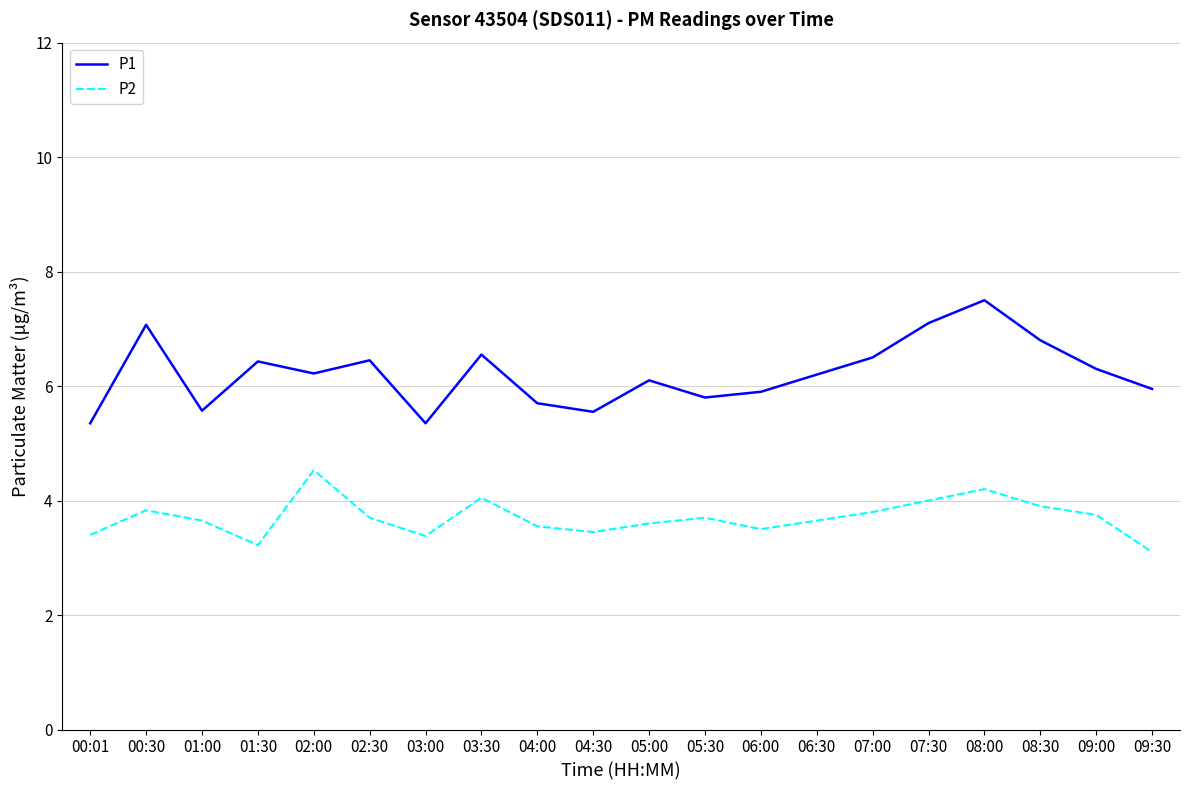

At 02:00, list the series in order from smallest to largest.

P2, P1